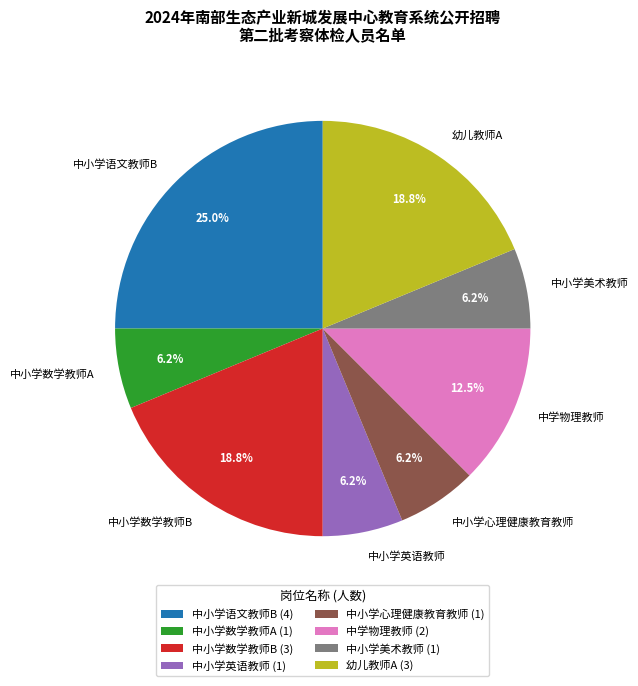

To the nearest percent, what portion does 中小学美术教师 represent?

6%